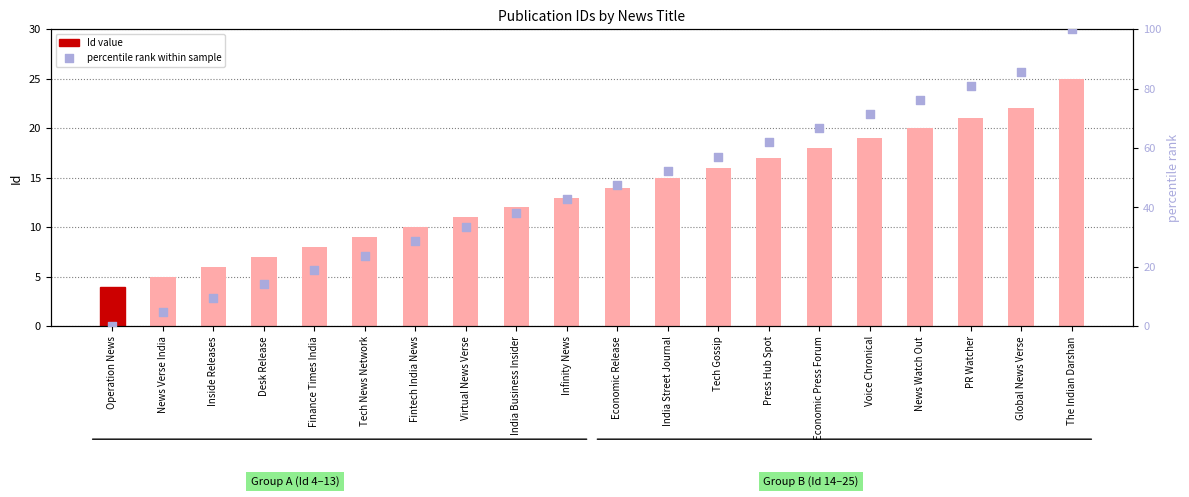

Is the value of Id value at PR Watcher greater than the value of percentile rank within sample at PR Watcher?

No